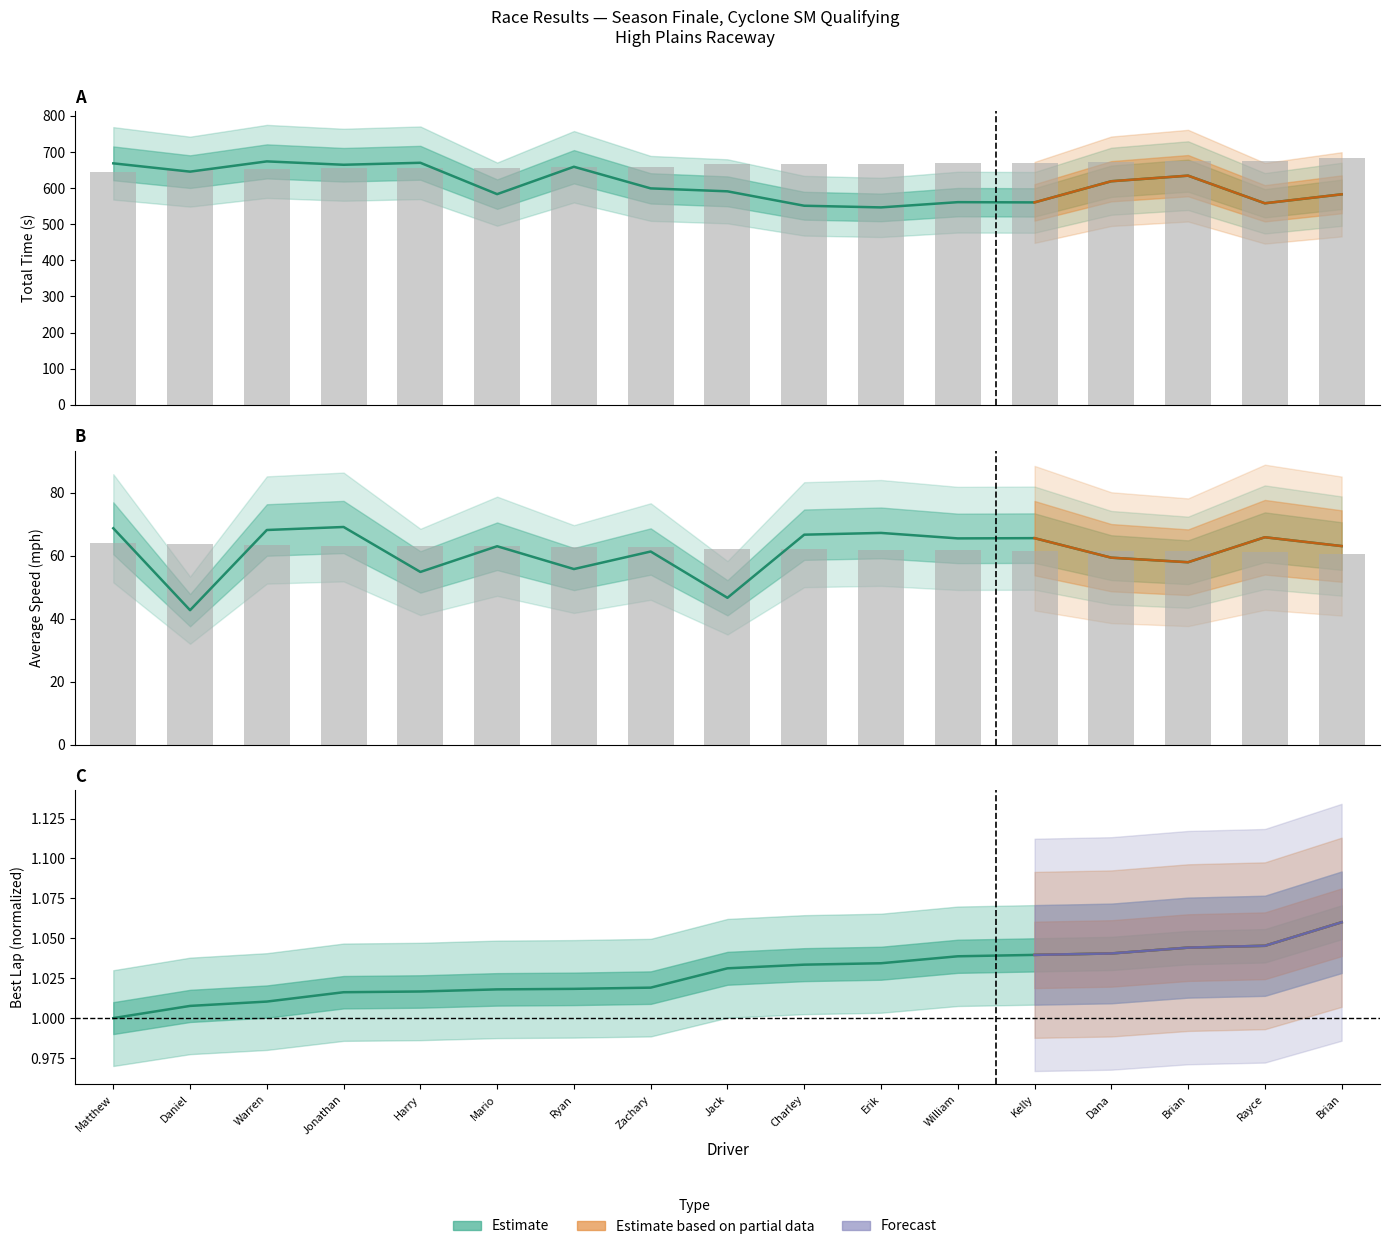

Read the Average Speed value at Matthew.

68.7